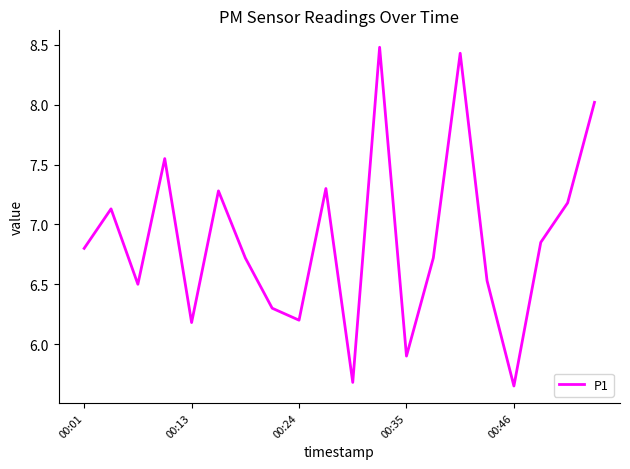

What is the maximum value shown in the chart?

8.5